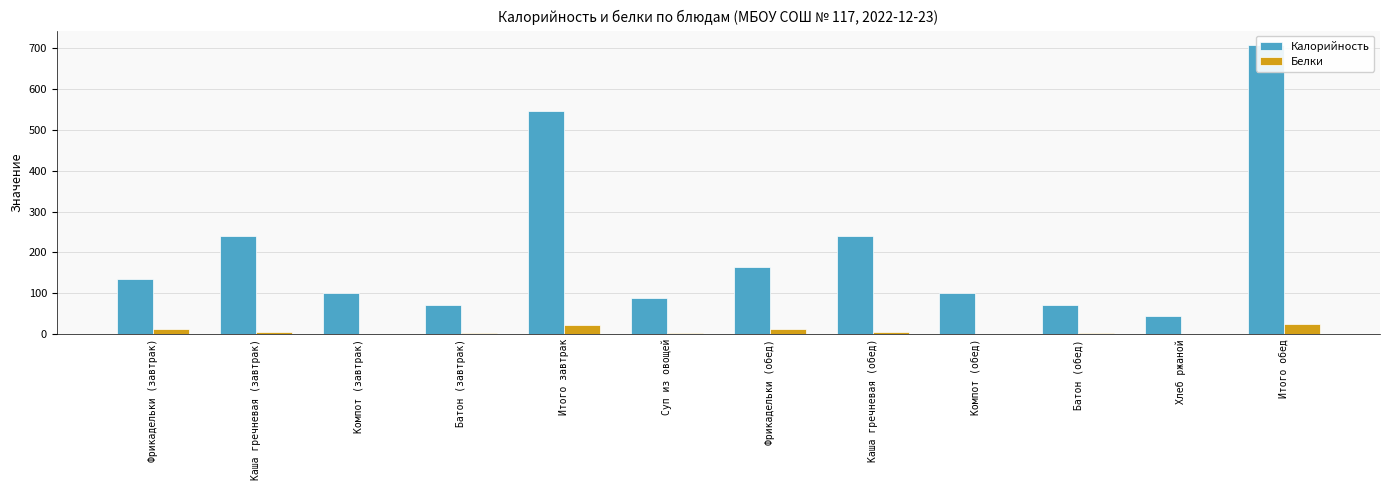

What is the maximum value shown in the chart?

708.0